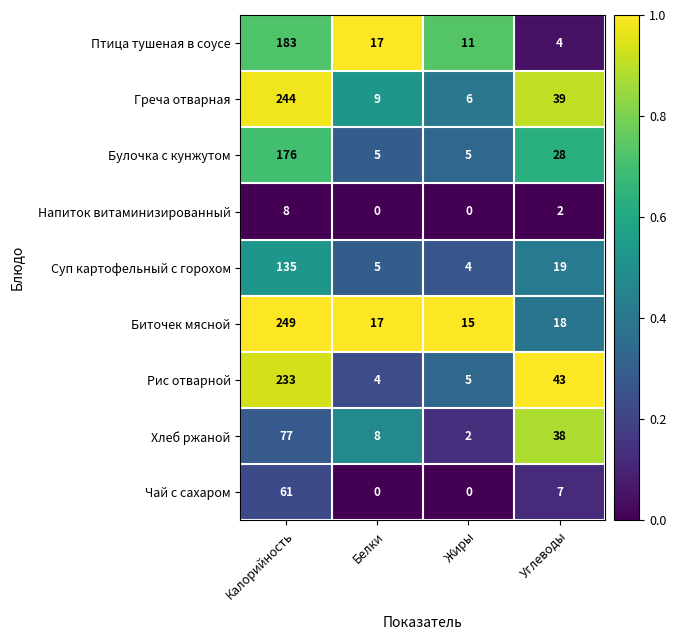

How many distinct data groups are displayed?

9